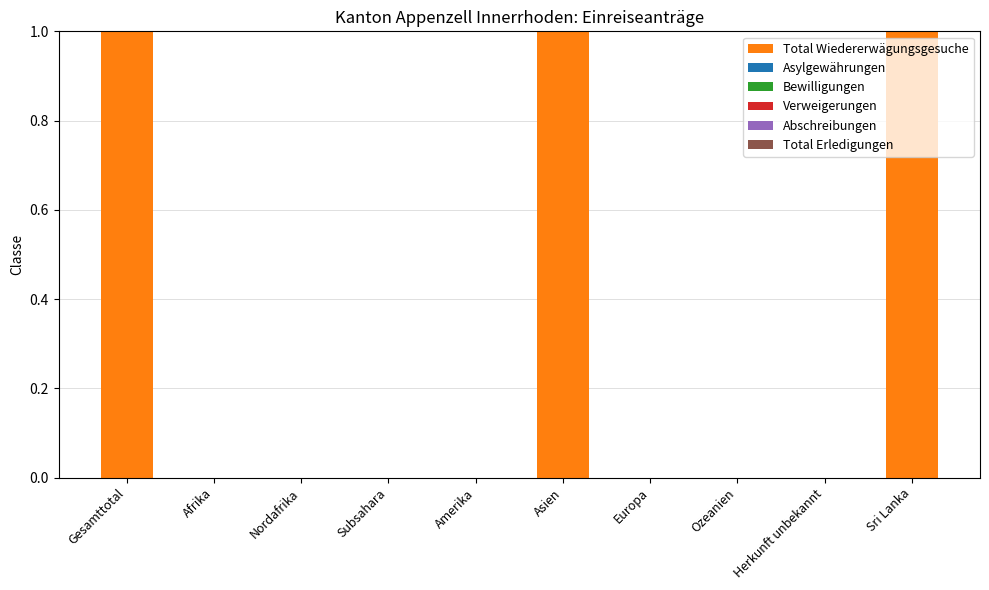

The chart shows a value of 0 at Amerika. True or false?

True